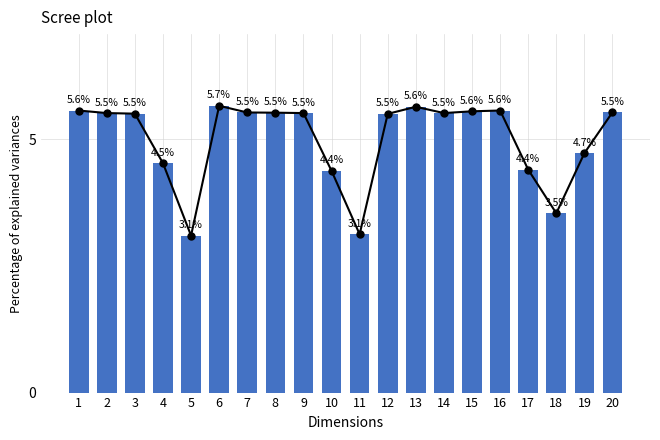

List the labels in order of value, smallest first.

5, 11, 18, 10, 17, 4, 19, 12, 3, 2, 9, 14, 8, 7, 20, 15, 1, 16, 13, 6